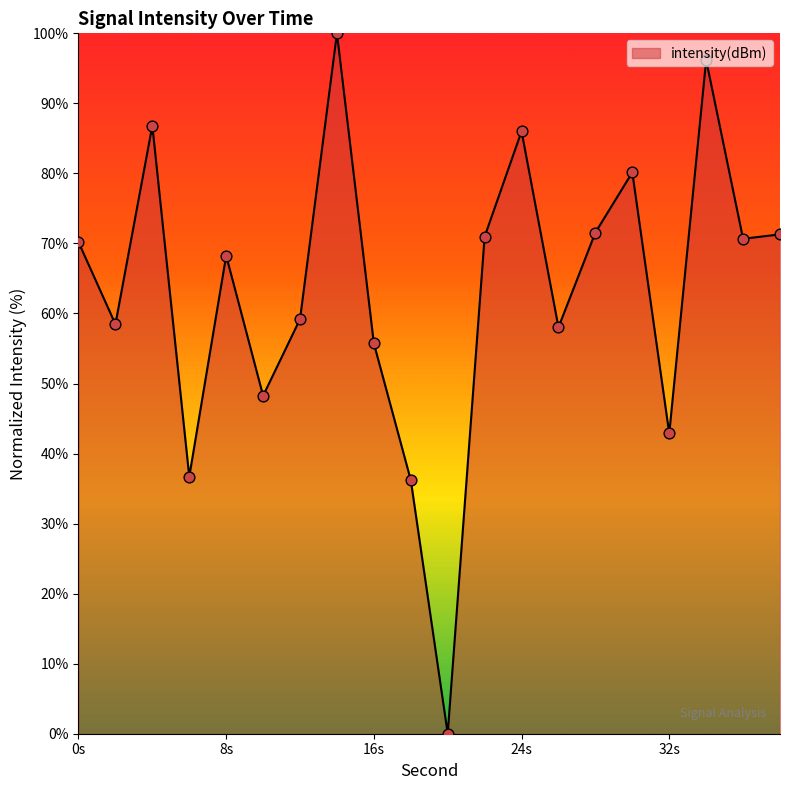

What is the difference between the maximum and minimum values?

100.0